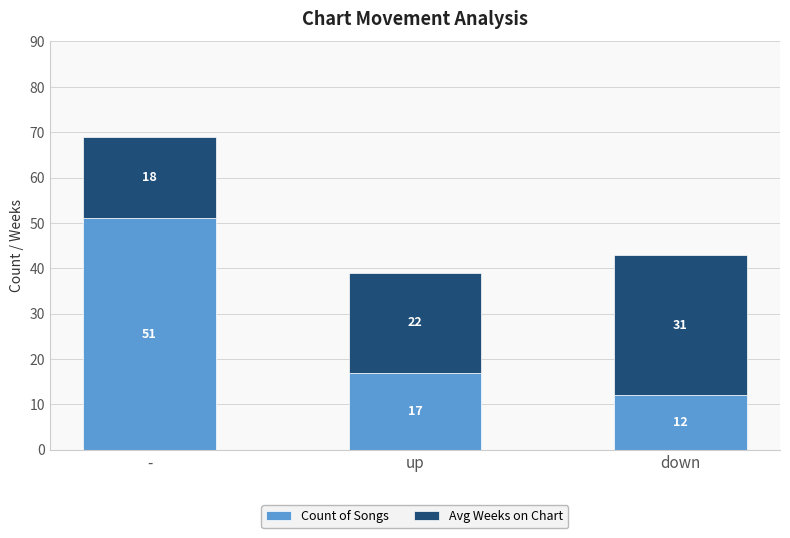

Count the number of data series in this chart.

2